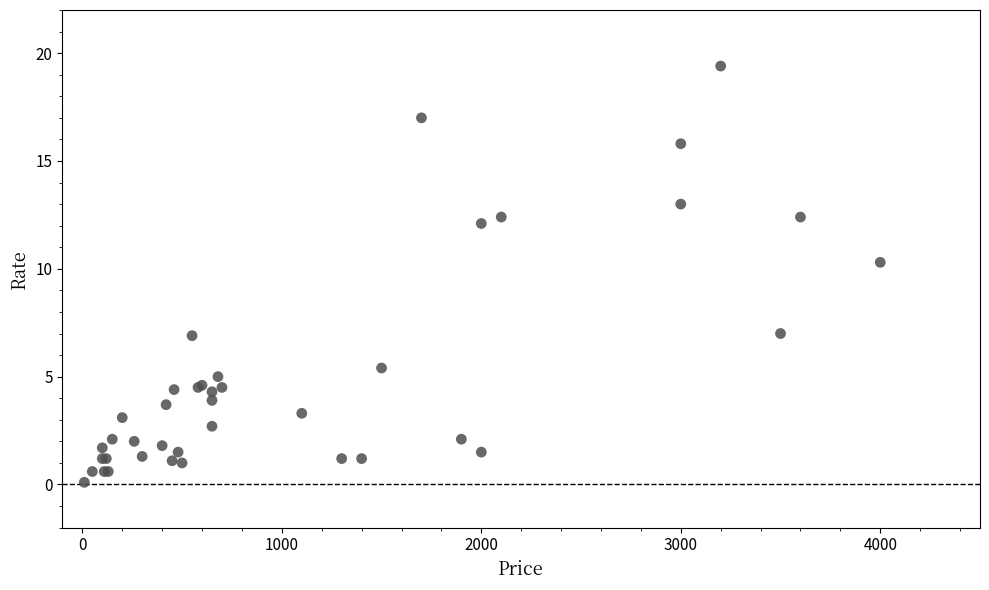

What Y value in the scatter plot is closest to 9?

10.3